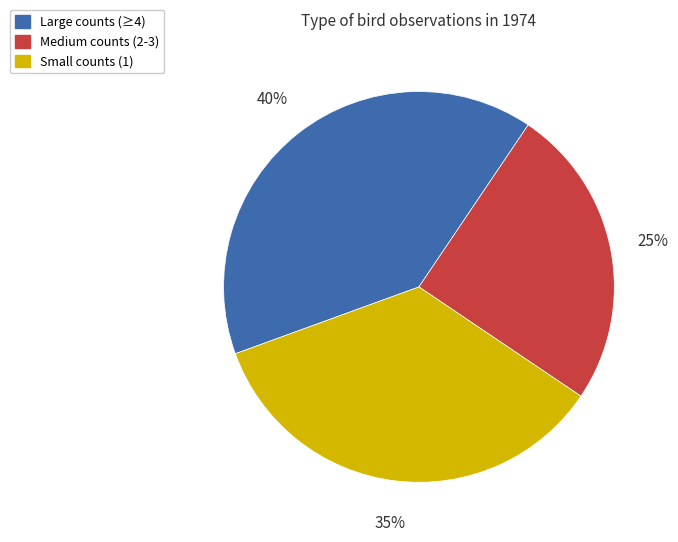

Is Small counts (1) the majority of the pie?

No